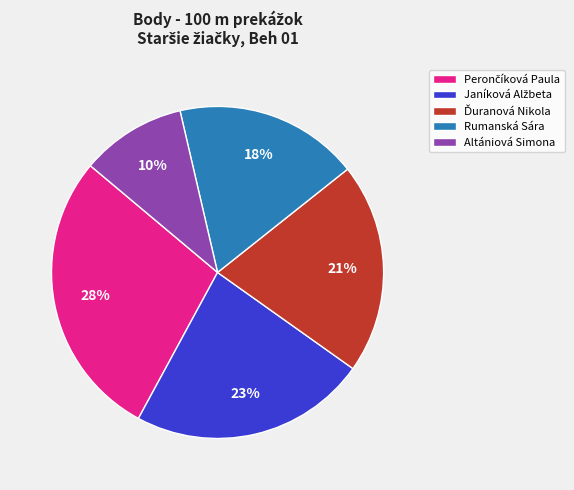

How many segments does this pie chart have?

5